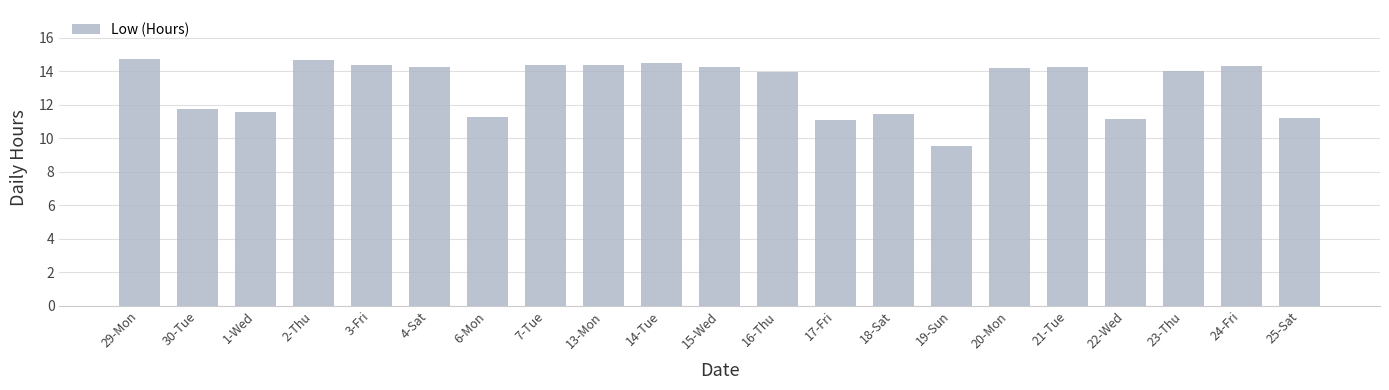

What position from the left is 6-Mon?

7